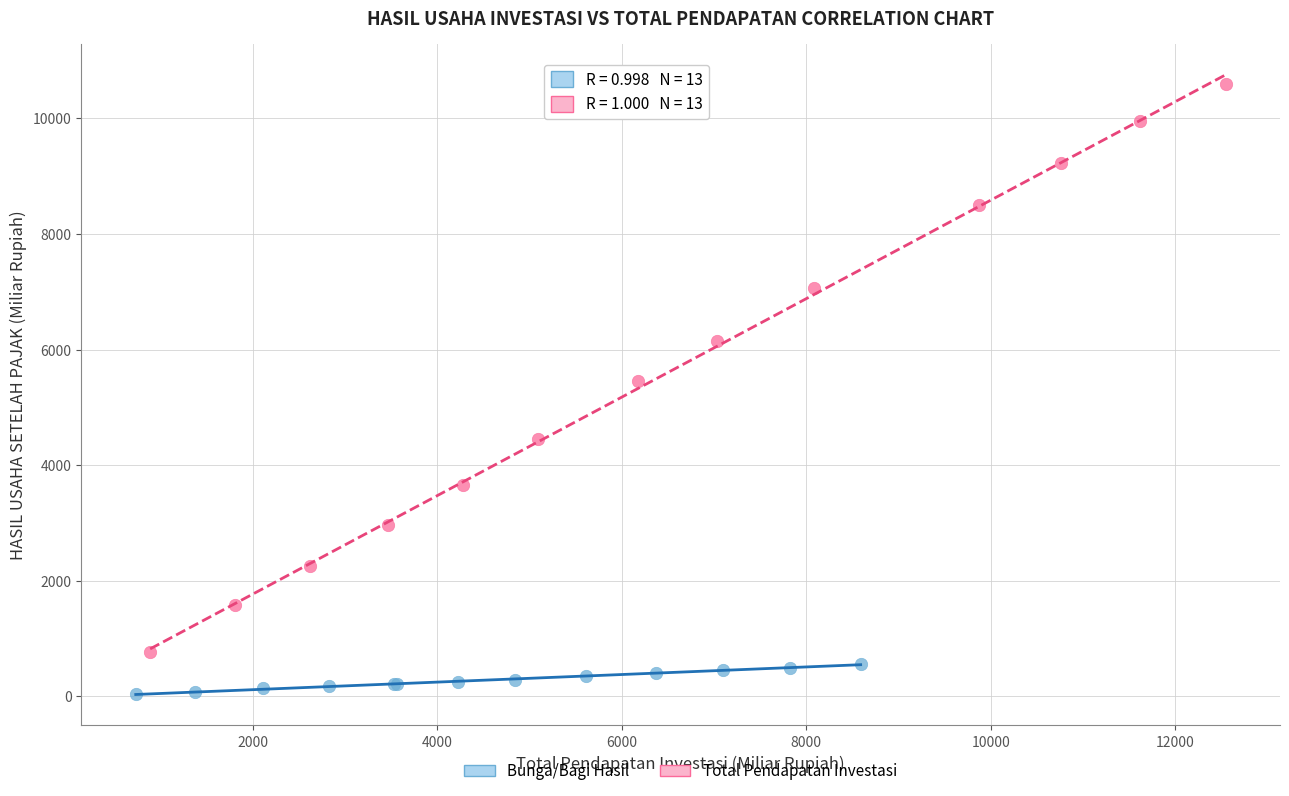

Which series contains the lowest Y value?

Bunga/Bagi Hasil